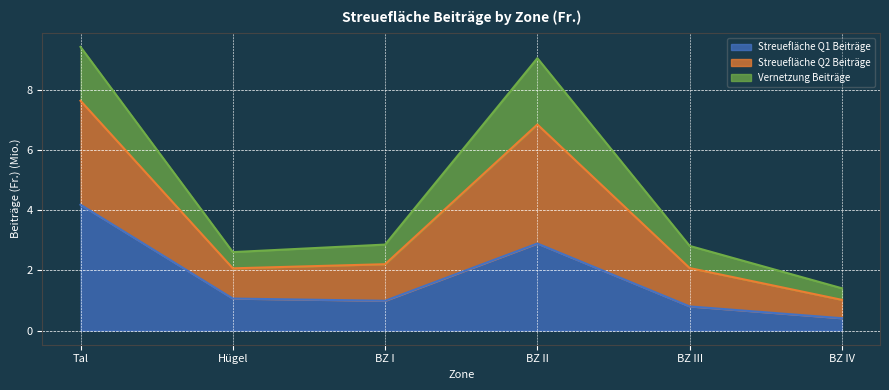

What is the total value across all series at BZ III?

2.8